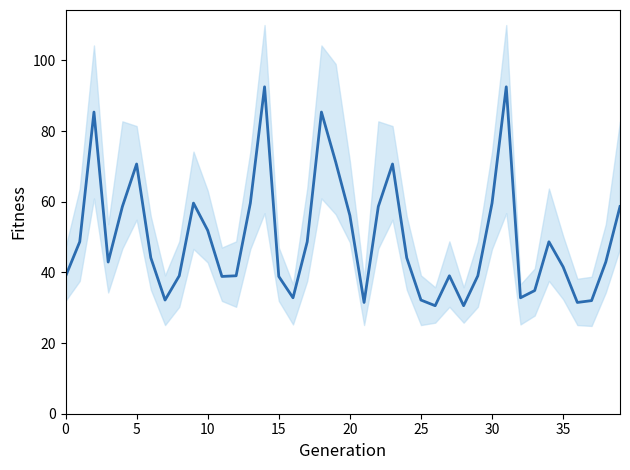

Does the chart have visible grid lines?

No